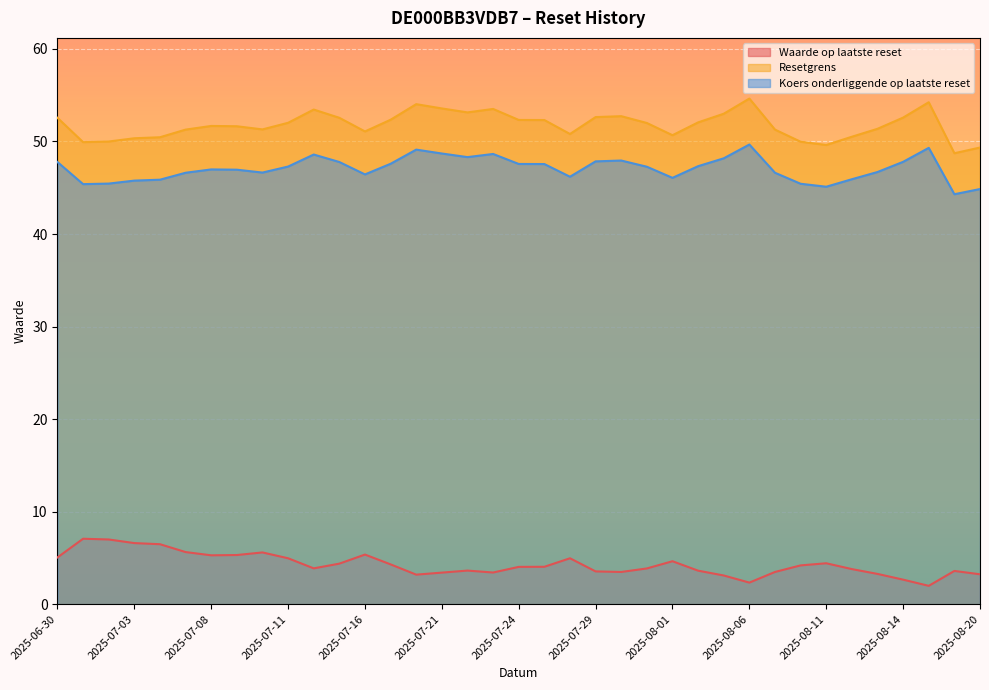

True or false: Waarde op laatste reset and Resetgrens intersect in this chart.

False